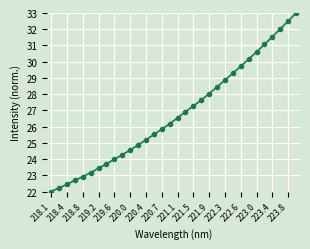

What is the minimum value shown in the chart?

22.0